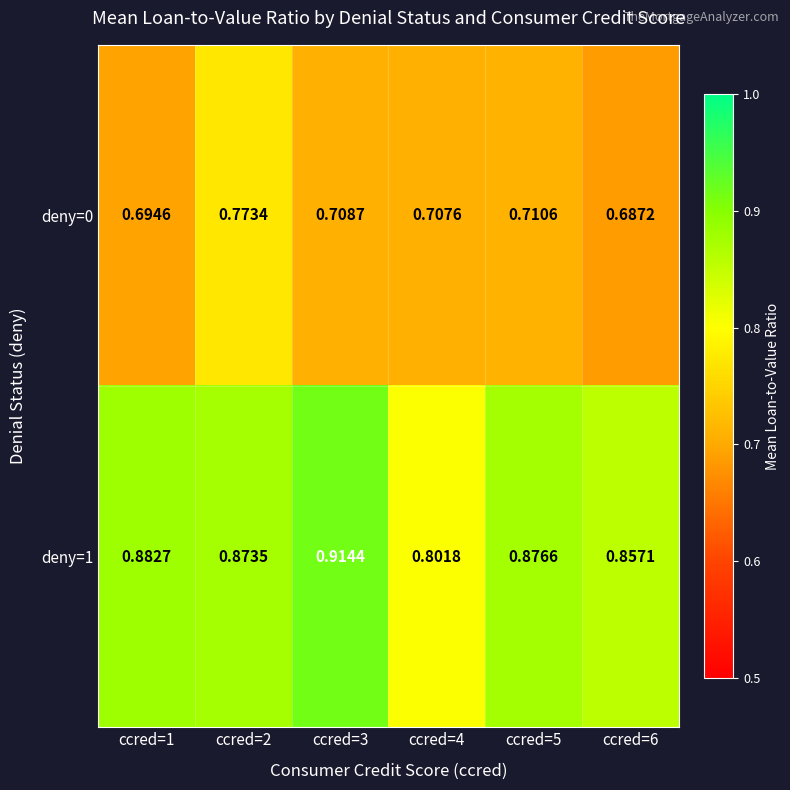

Is the value of deny=1 at ccred=6 greater than the value of deny=0 at ccred=5?

Yes